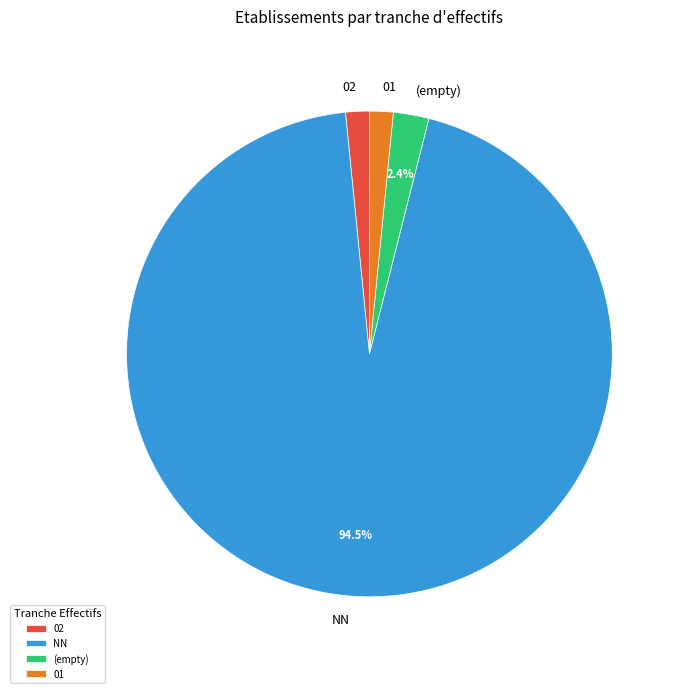

Does any single category account for the majority?

Yes